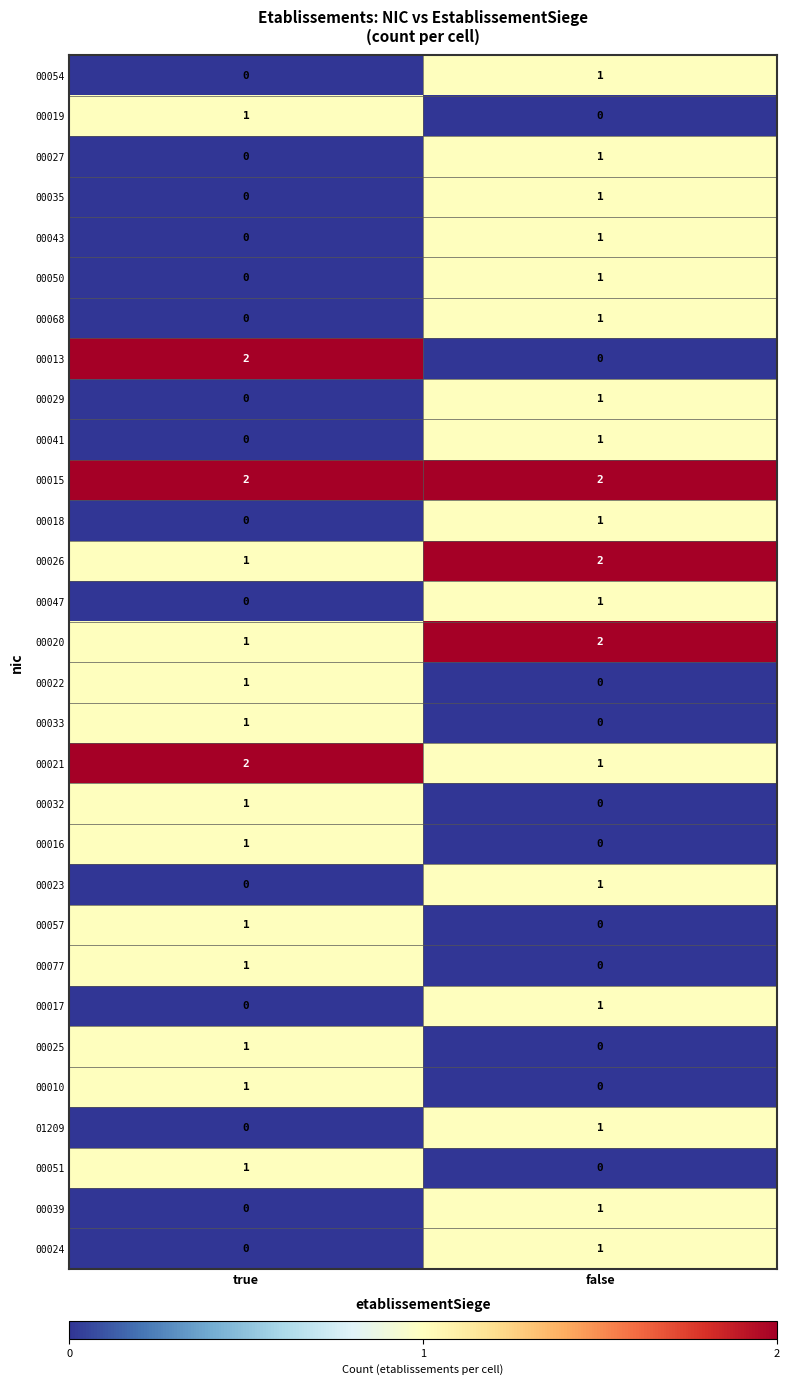

True or false: 00035 has a value of 0 at true.

True